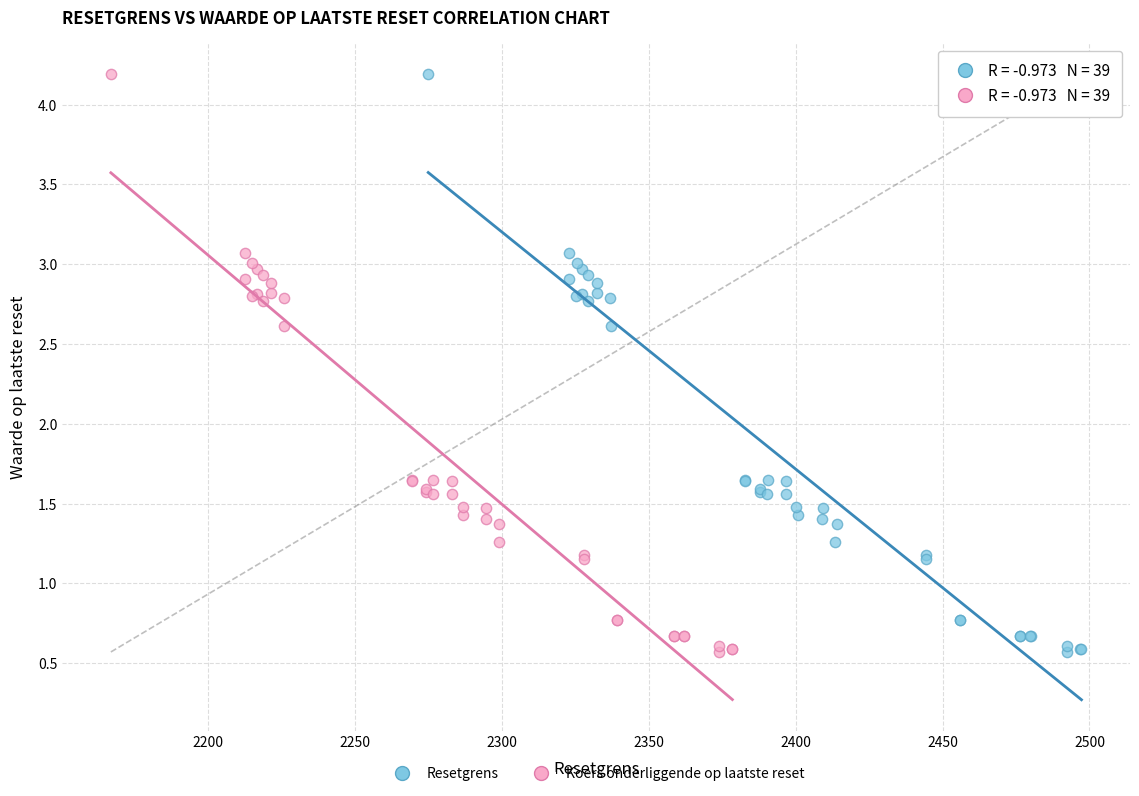

What are all the series names shown in the legend?

Resetgrens, Koers onderliggende op laatste reset